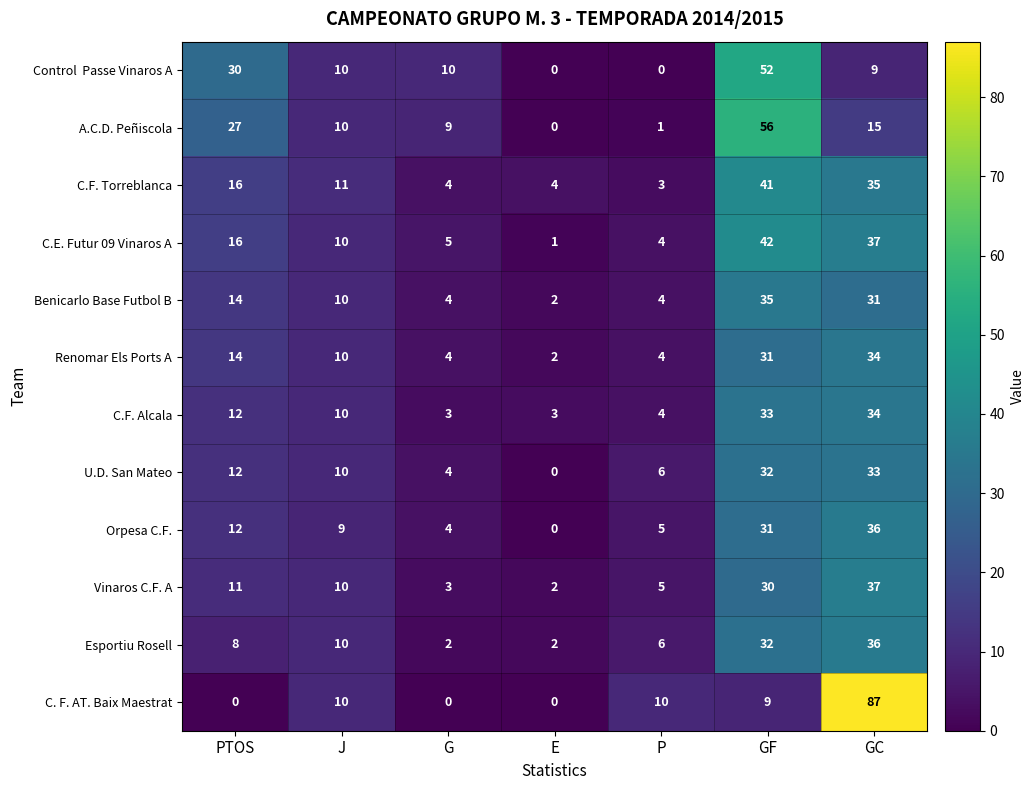

What is the sum of all C.F. Alcala values?

99